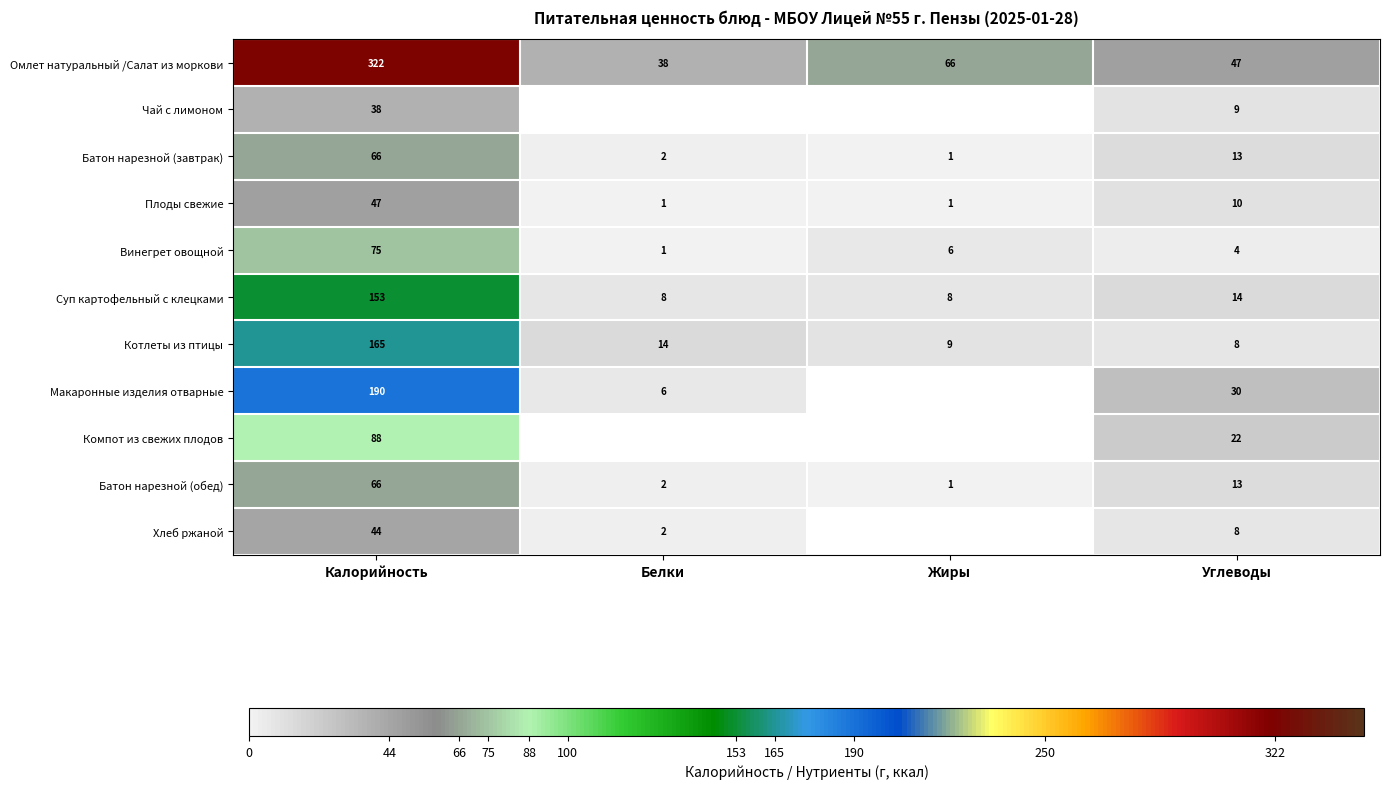

How many values in the Винегрет овощной series are below 6?

2